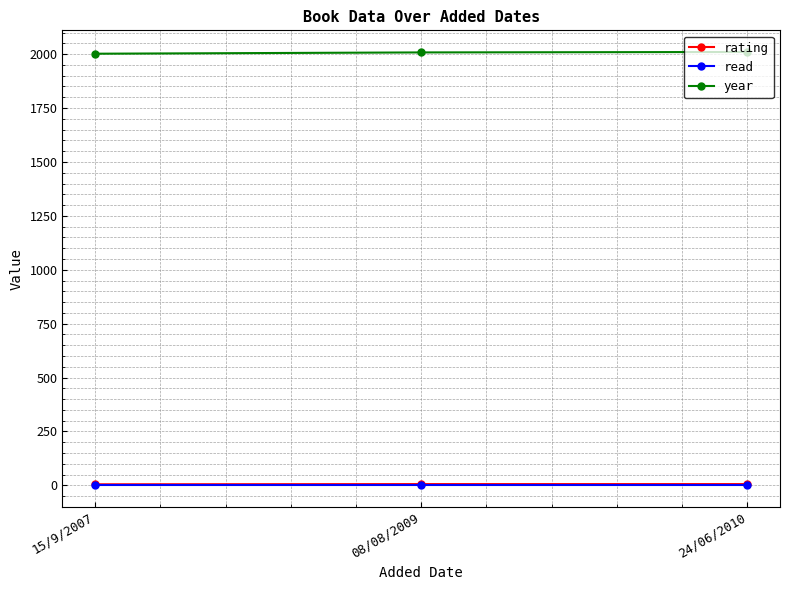

True or false: year has a value of 3577 at 24/06/2010.

False